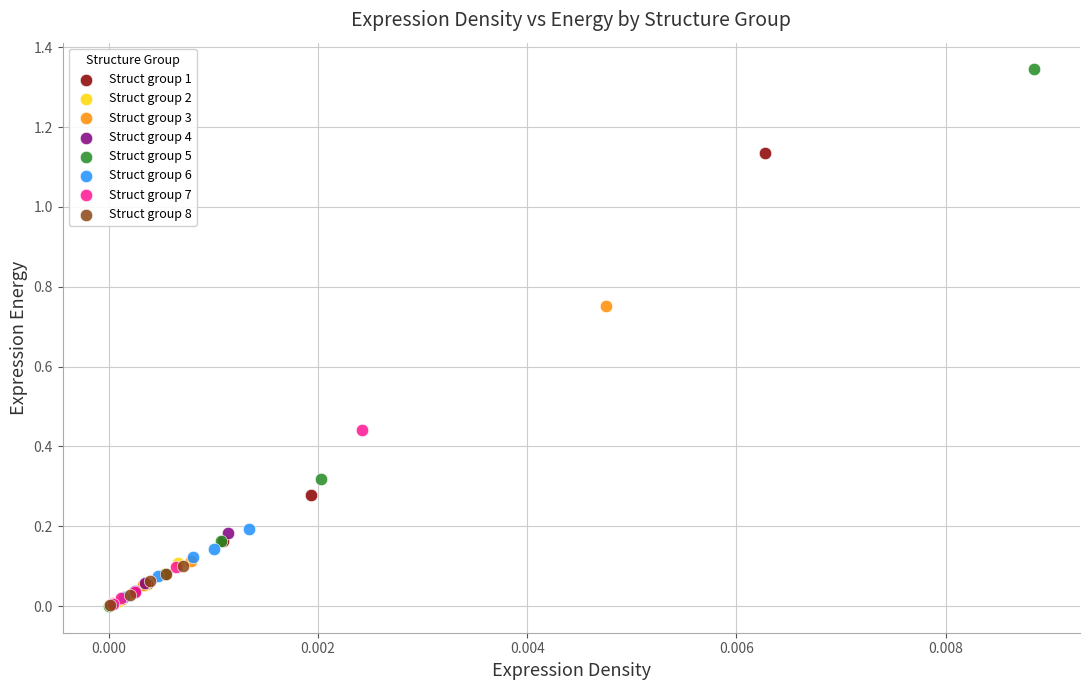

Which series has the widest spread of Y values?

Struct group 5